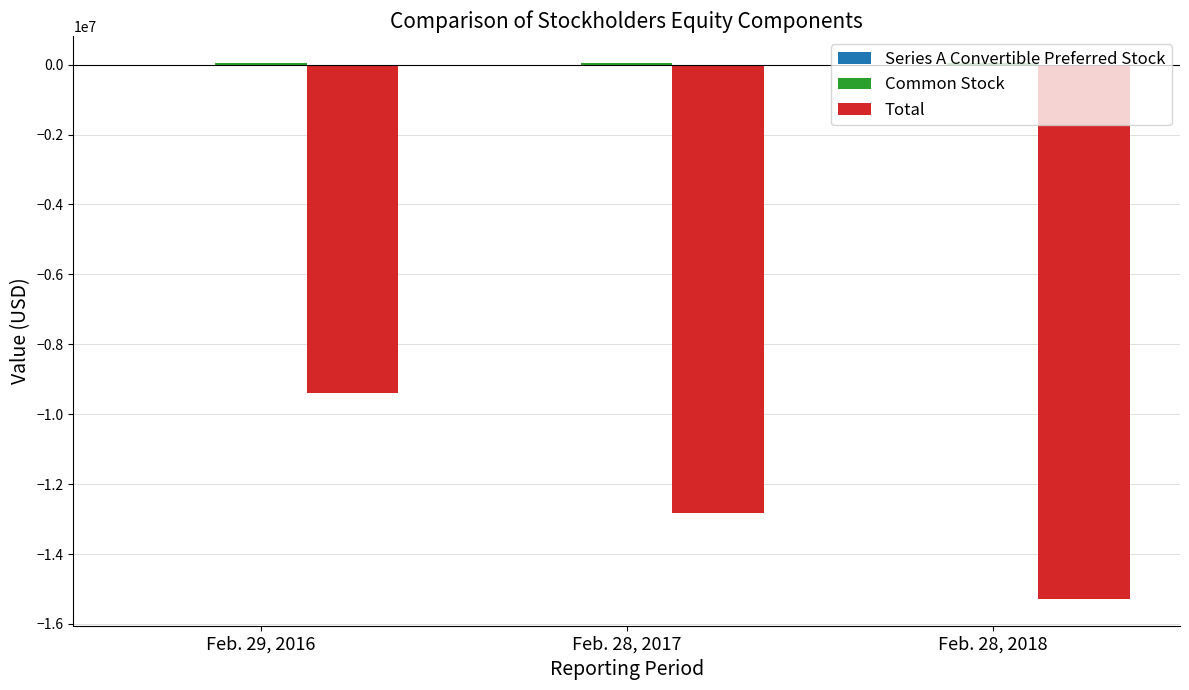

At which label does Total first exceed -12829468?

Feb. 29, 2016